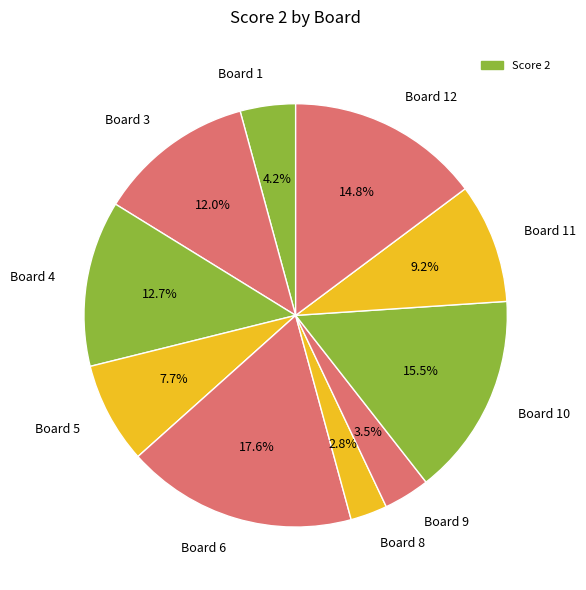

Is there a majority slice in this chart?

No